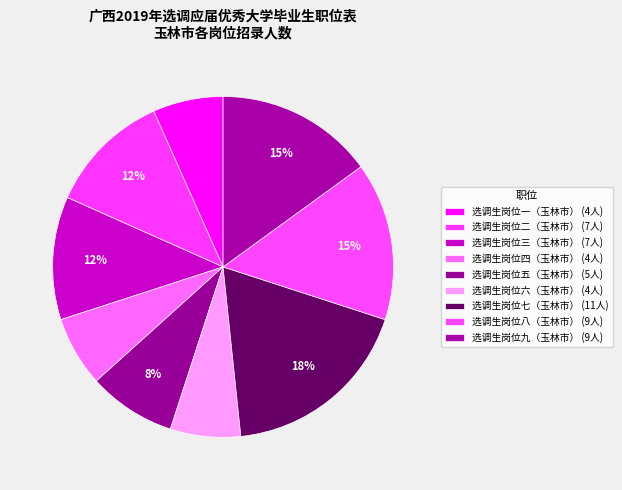

Count the number of slices in the pie.

9